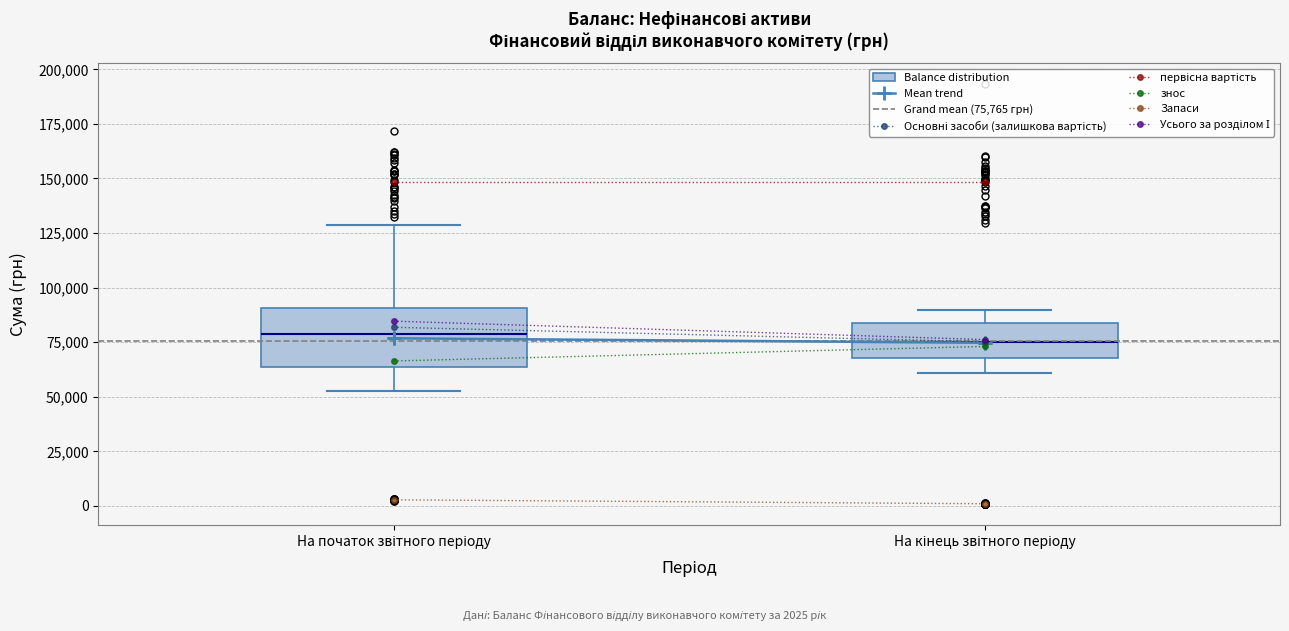

Reading left to right, read every box against the y-axis: the position of its median line, the range the box covers, and the ends of its whiskers. The values are not printed on the chart, so give them approximately, as read against the axis.

На початок звітного періоду: median 80000, box 65000 to 90000, whiskers 50000 to 130000
На кінець звітного періоду: median 75000, box 70000 to 85000, whiskers 60000 to 90000